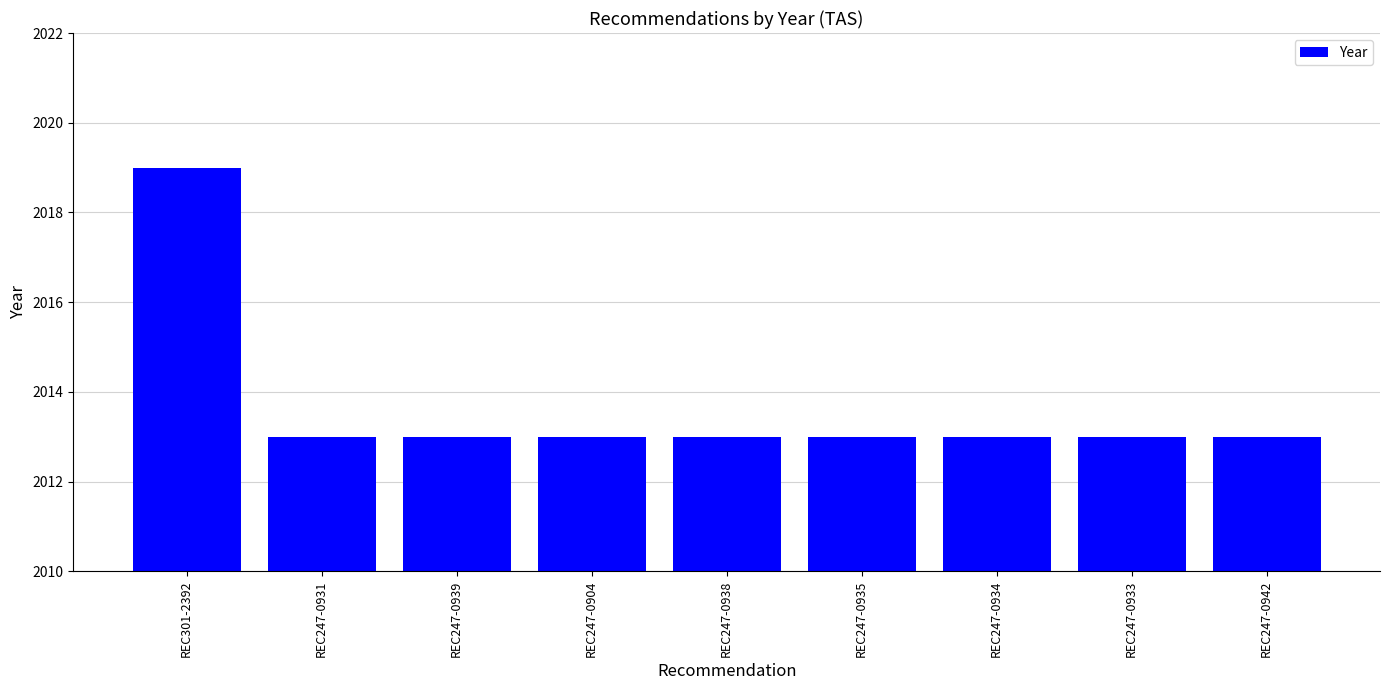

Which has a higher value, REC301-2392 or REC247-0942?

REC301-2392